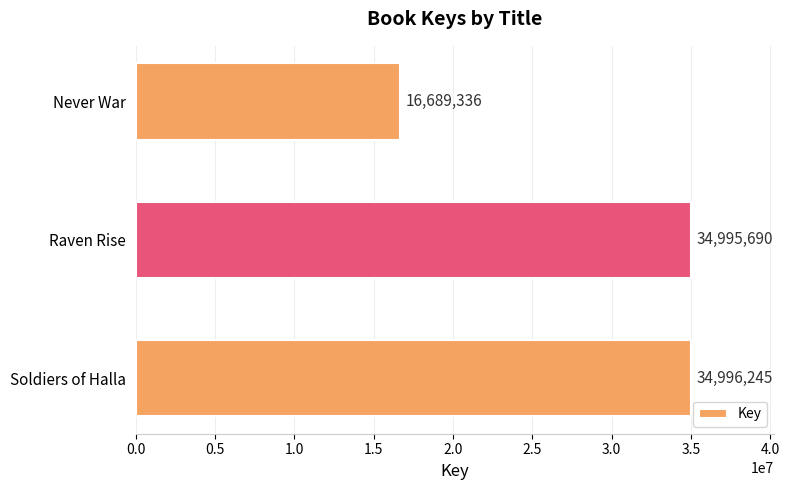

Reading top to bottom, transcribe all the data shown in this chart.

Never War=16689336	Raven Rise=34995690	Soldiers of Halla=34996245